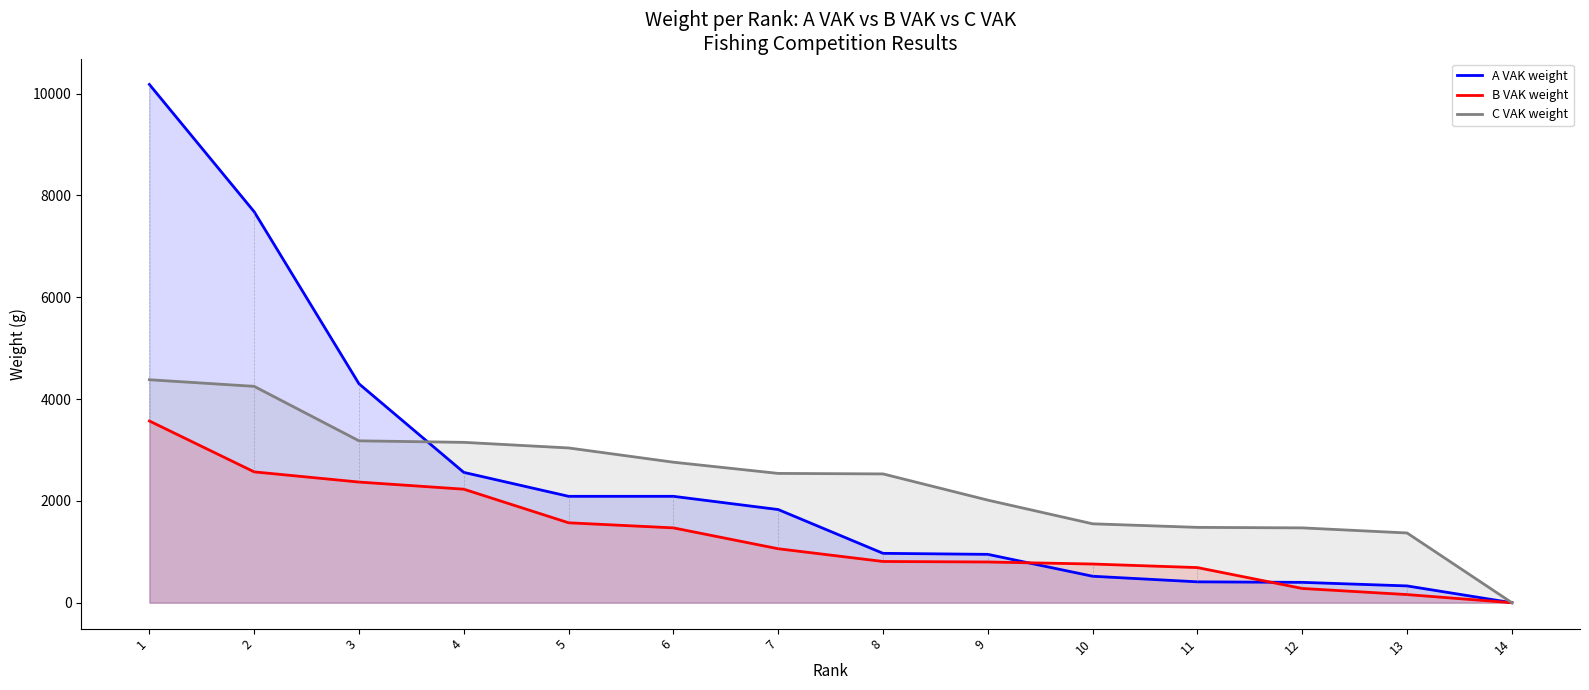

How many values in the B VAK weight series are below 1060?

7